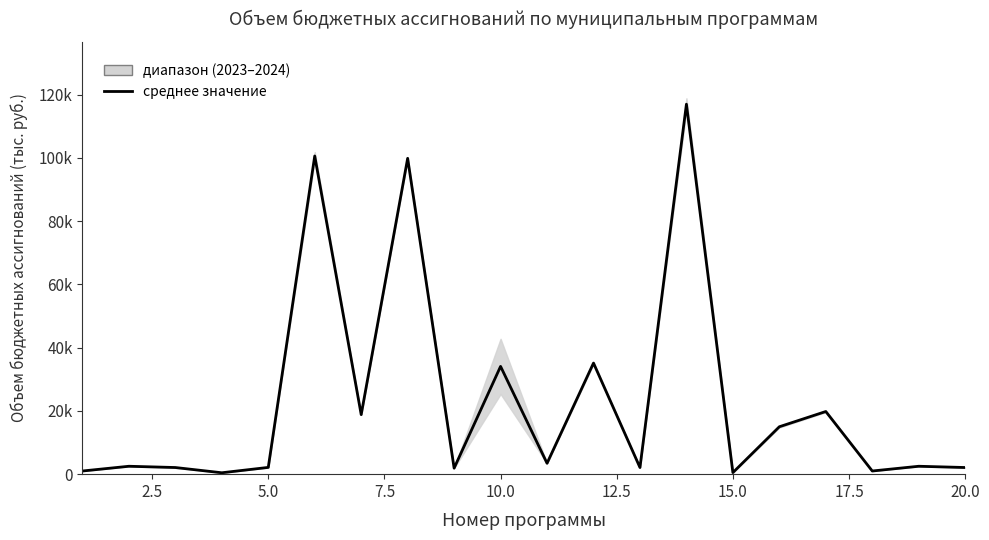

How many points are higher than both their immediate neighbors (excluding endpoints)?

8